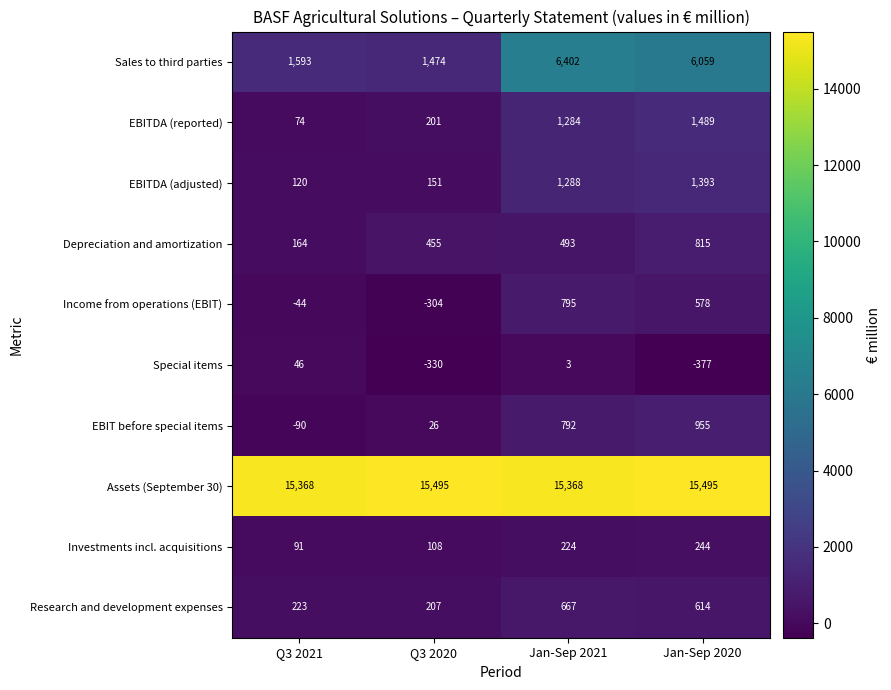

What is the spread (max minus min) of values at Q3 2021?

15458